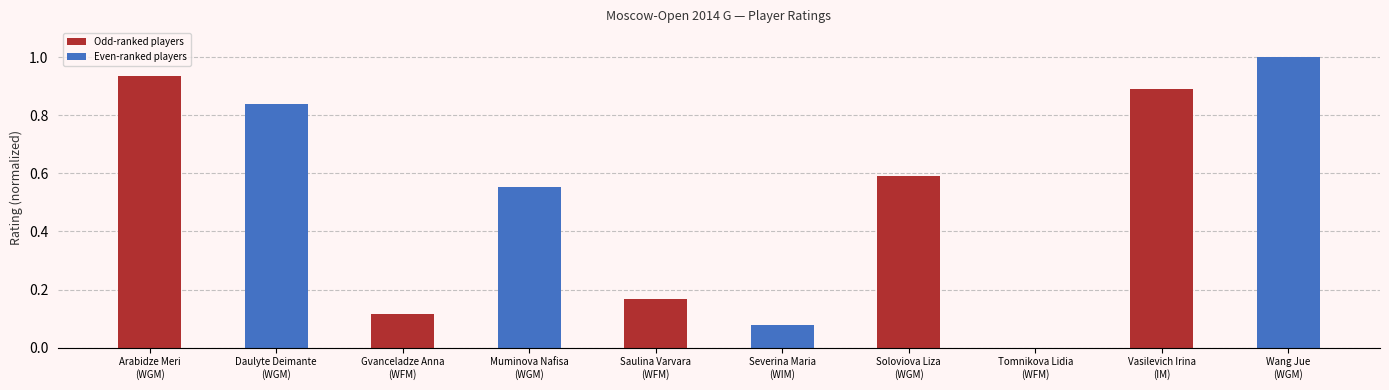

How many series are shown in this chart?

1